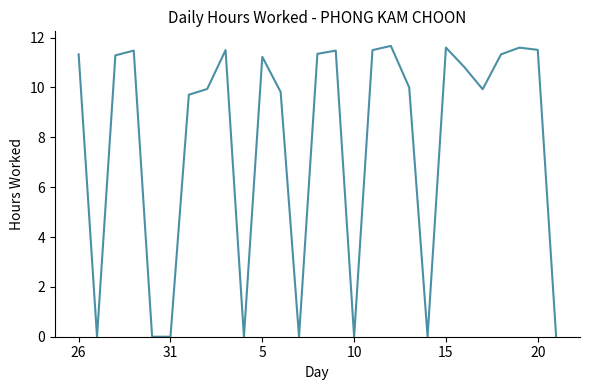

What is the maximum value shown in the chart?

11.7